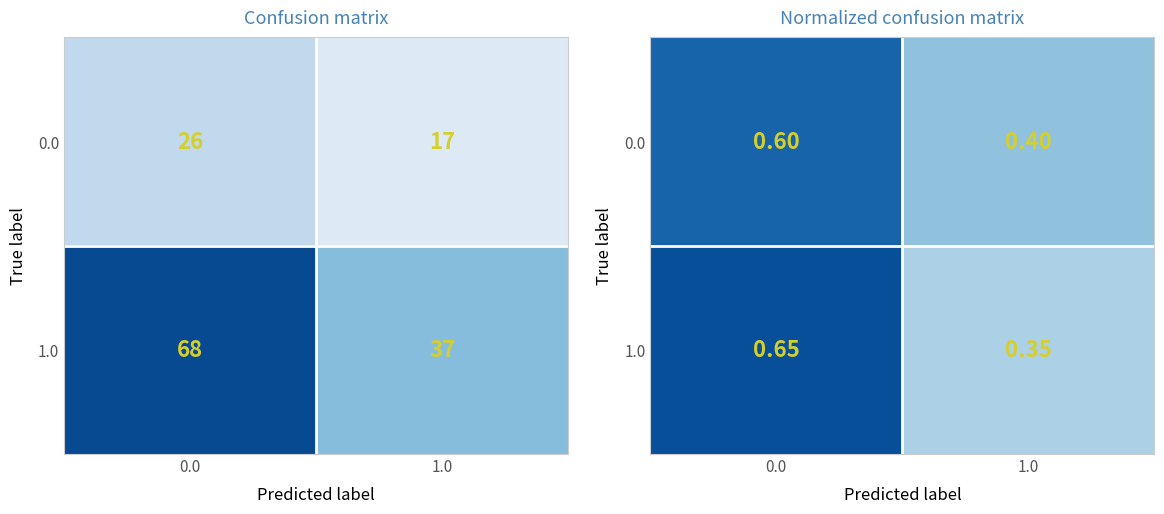

Rank the series at 1.0 from highest to lowest value.

0.0, 1.0